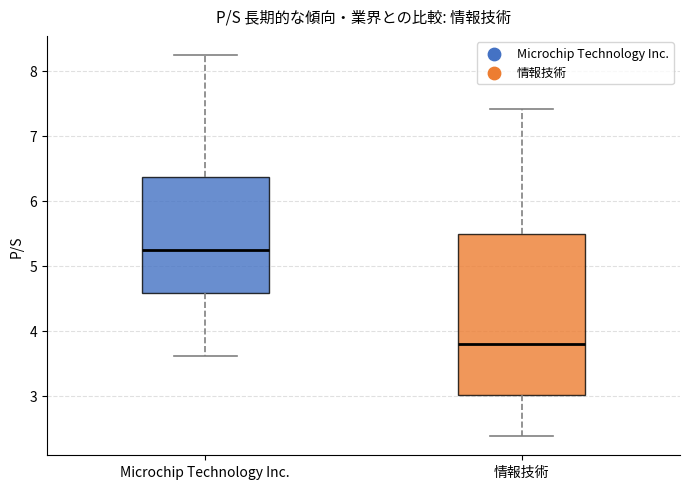

Which box is the tallest, from its lower edge to its upper edge?

情報技術